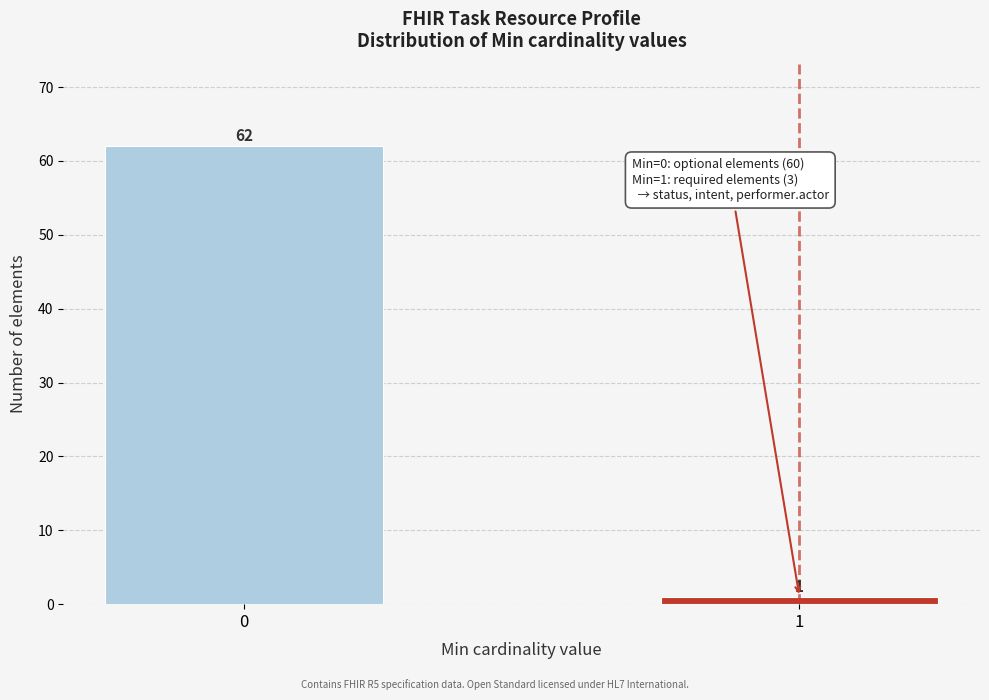

Reading right to left, transcribe all the data shown in this chart.

1	62